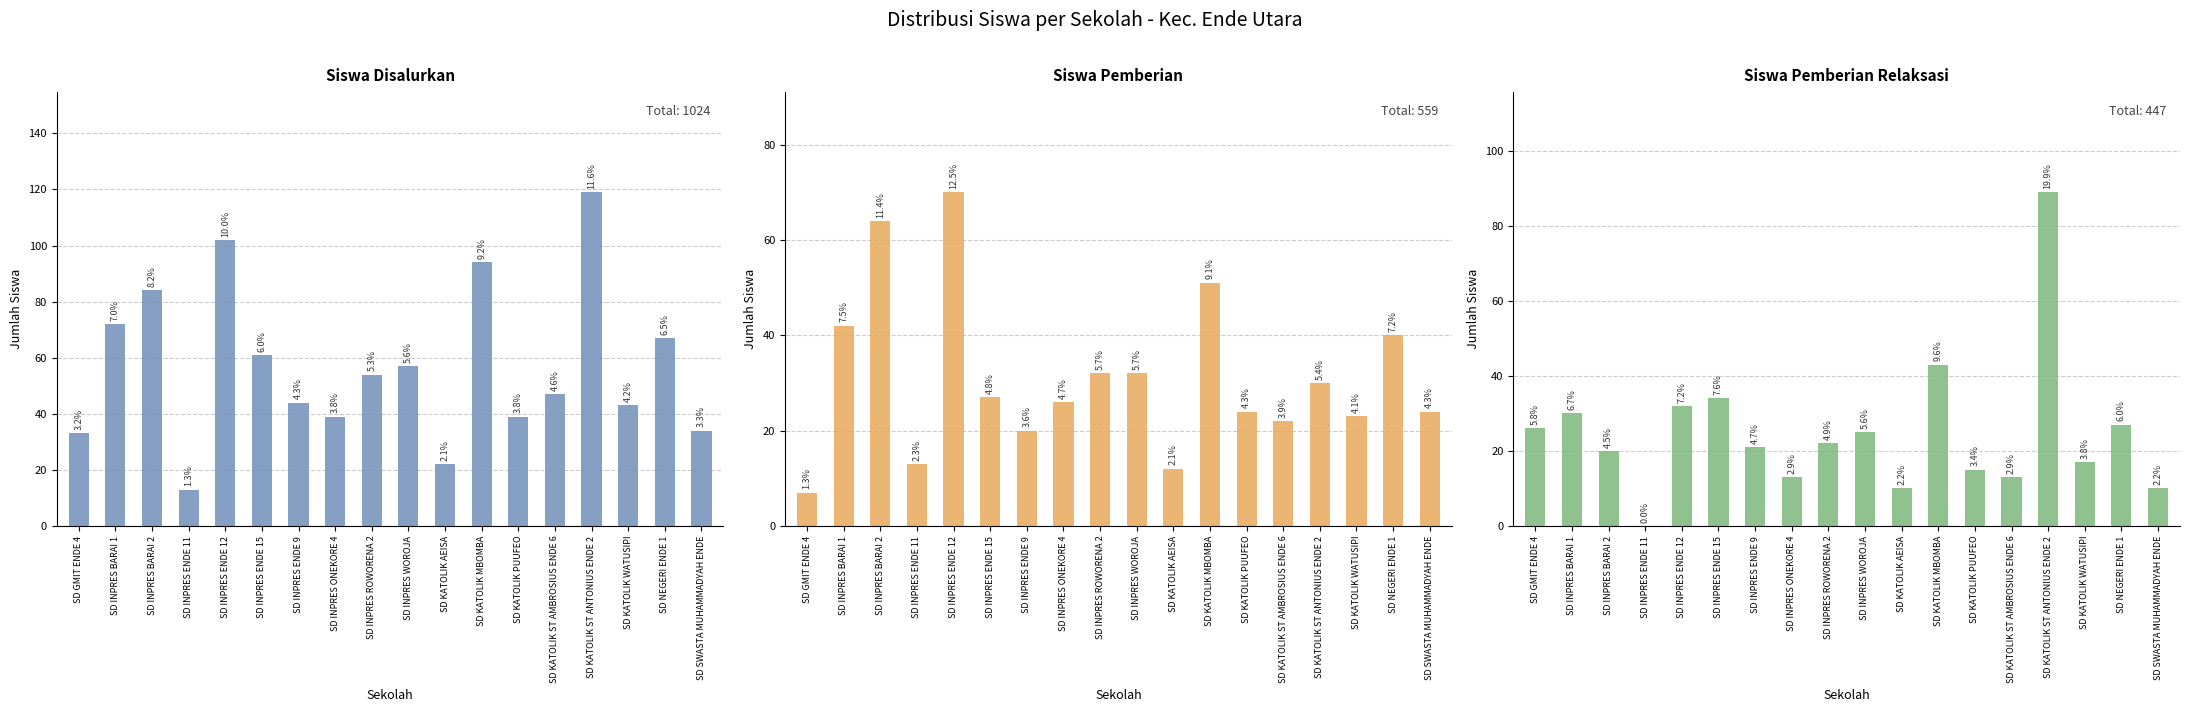

What are all the series names shown in the legend?

Siswa Disalurkan, Siswa Pemberian, Siswa Pemberian Relaksasi